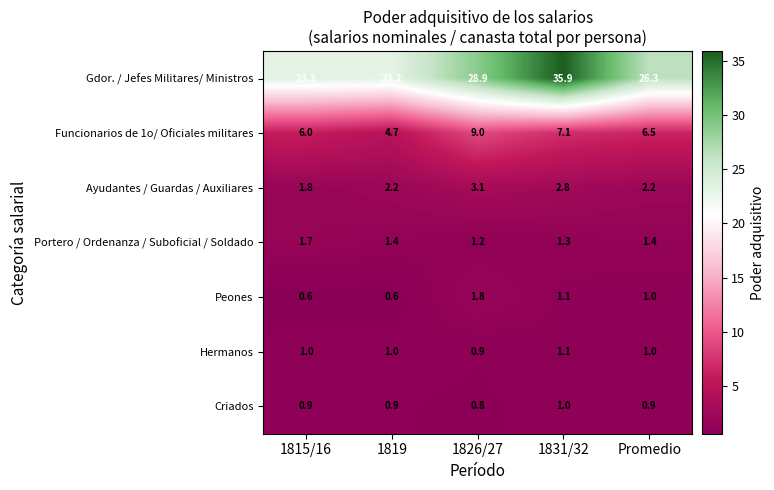

Which series has the largest total across all categories?

Gdor. / Jefes Militares/ Ministros